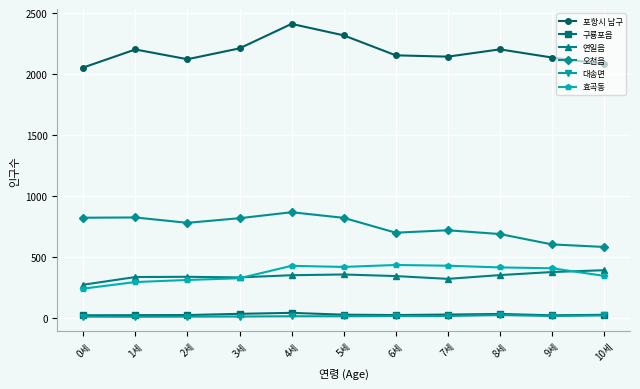

Read the 연일읍 value at 10세.

390